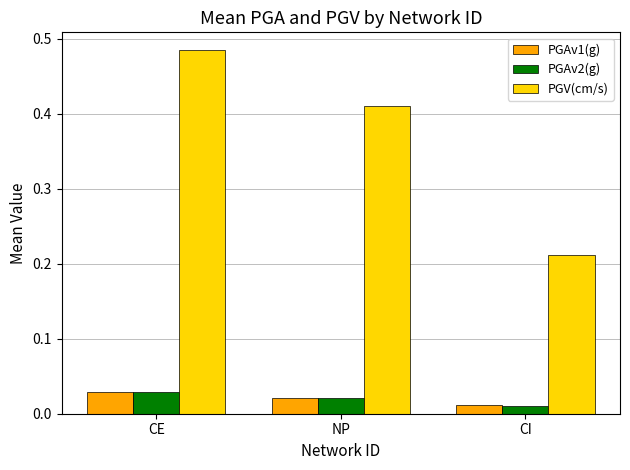

How many distinct data groups are displayed?

3